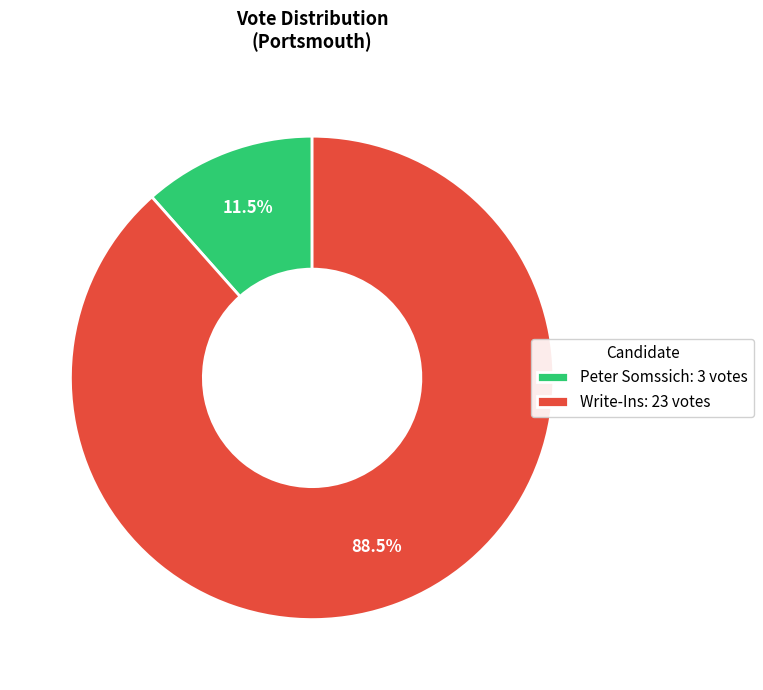

Do Write-Ins and Peter Somssich together represent more than half of the pie?

Yes